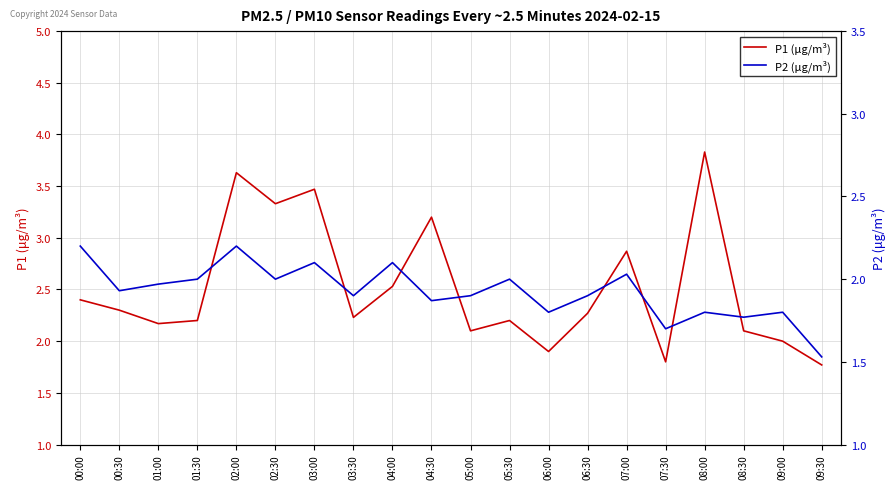

Rank the series by their average value, from highest to lowest.

P1 (μg/m³), P2 (μg/m³)